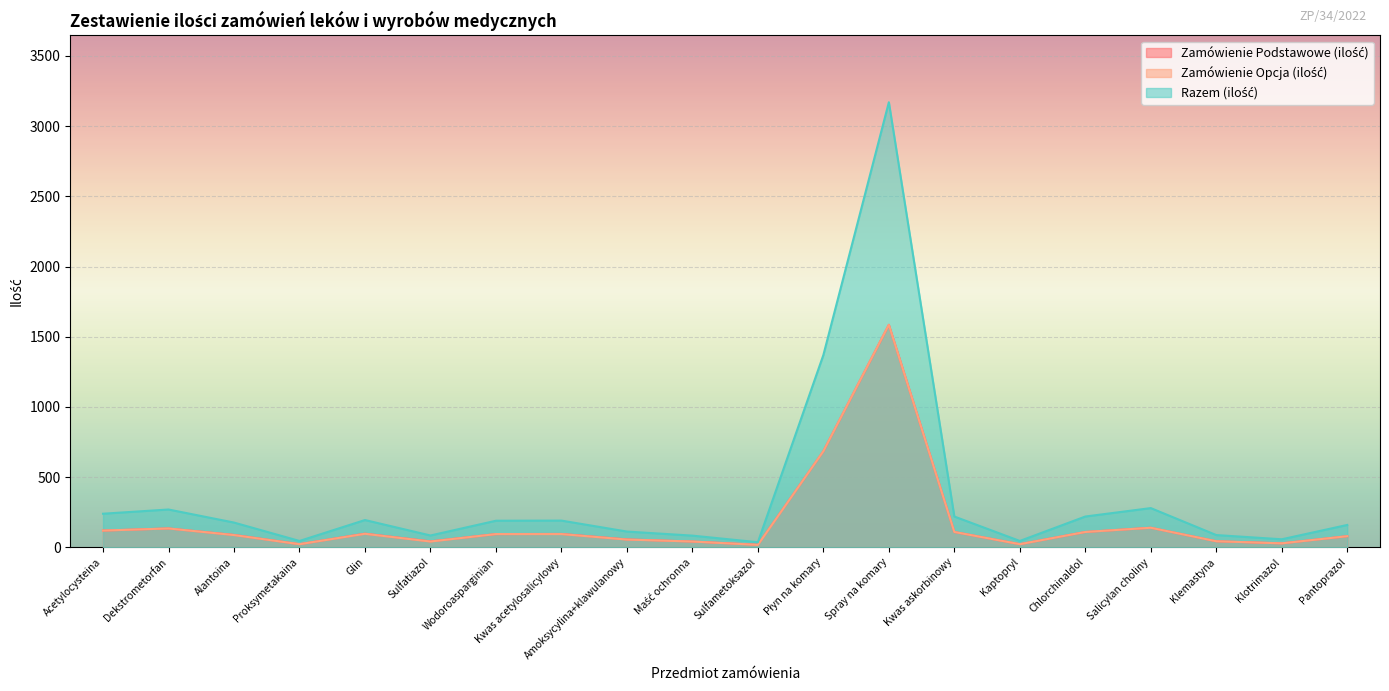

What is the label of the 2nd point from the right?

Klotrimazol